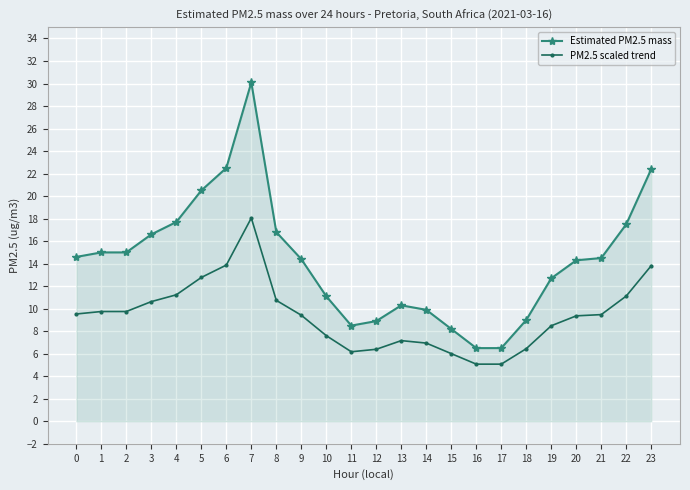

What is the value of the PM2.5 scaled trend point at the 18th from the left?

5.1